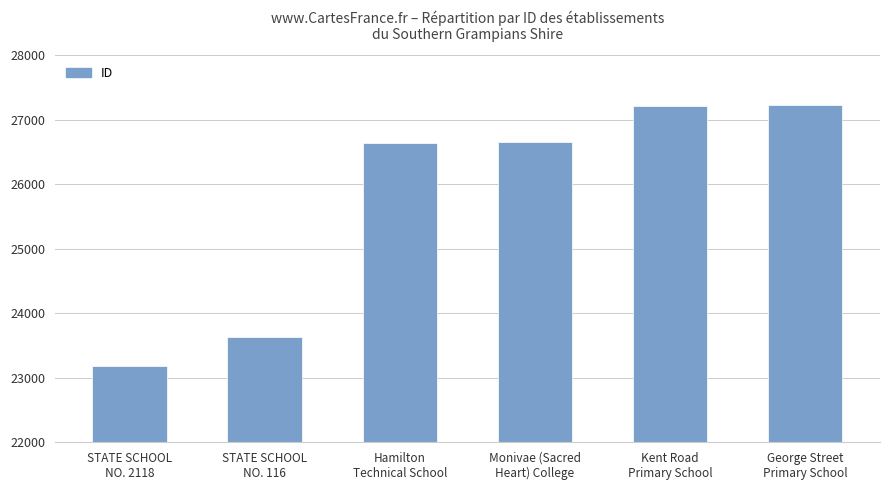

What is the greatest value displayed?

27224